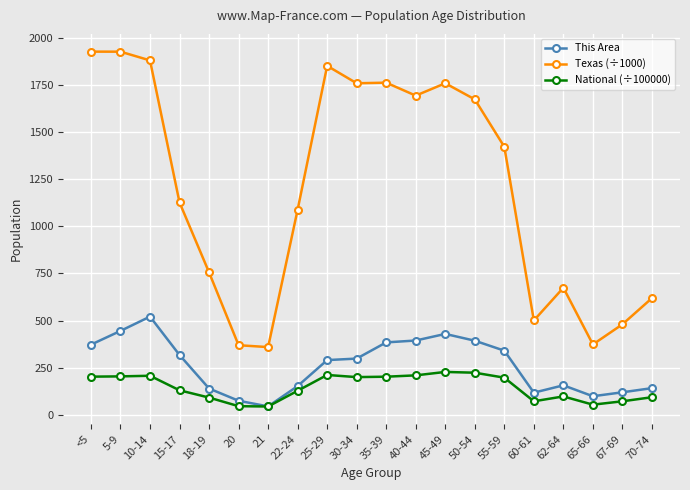

What position from the right is 62-64?

4